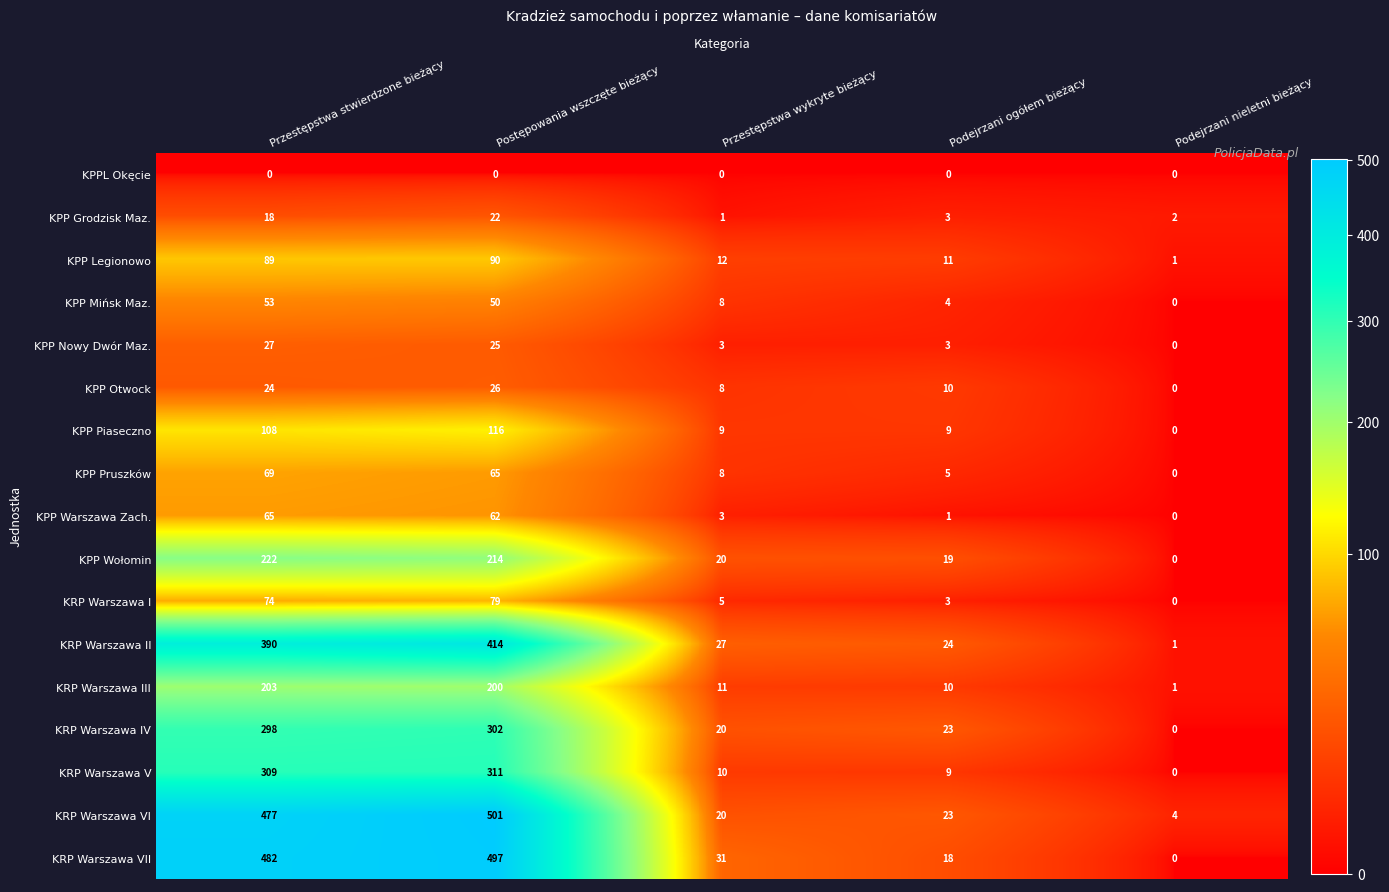

Where does the KRP Warszawa VI series first go above 23?

Przestępstwa stwierdzone bieżący